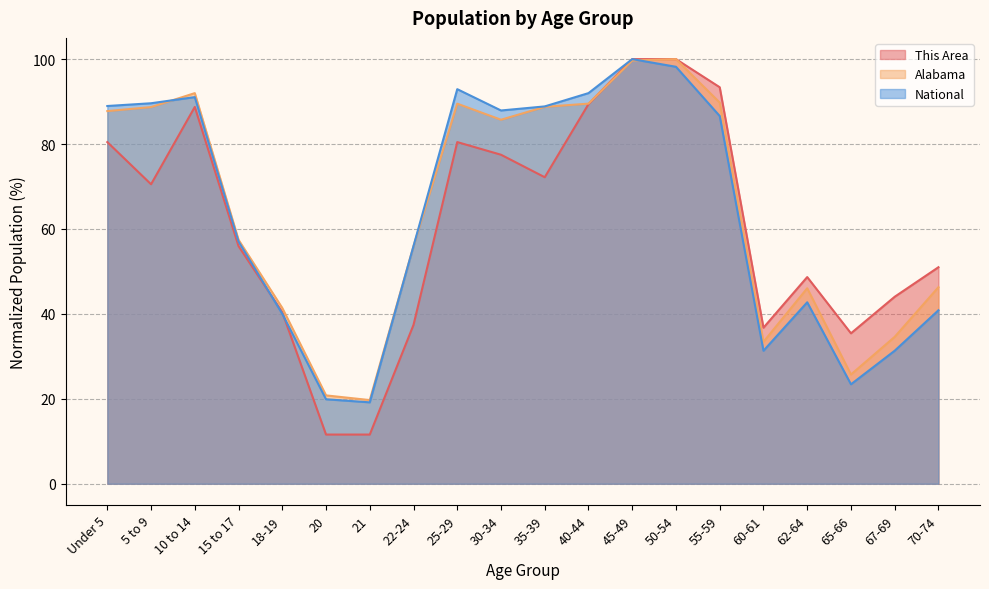

Where does the Alabama series first go above 85?

Under 5